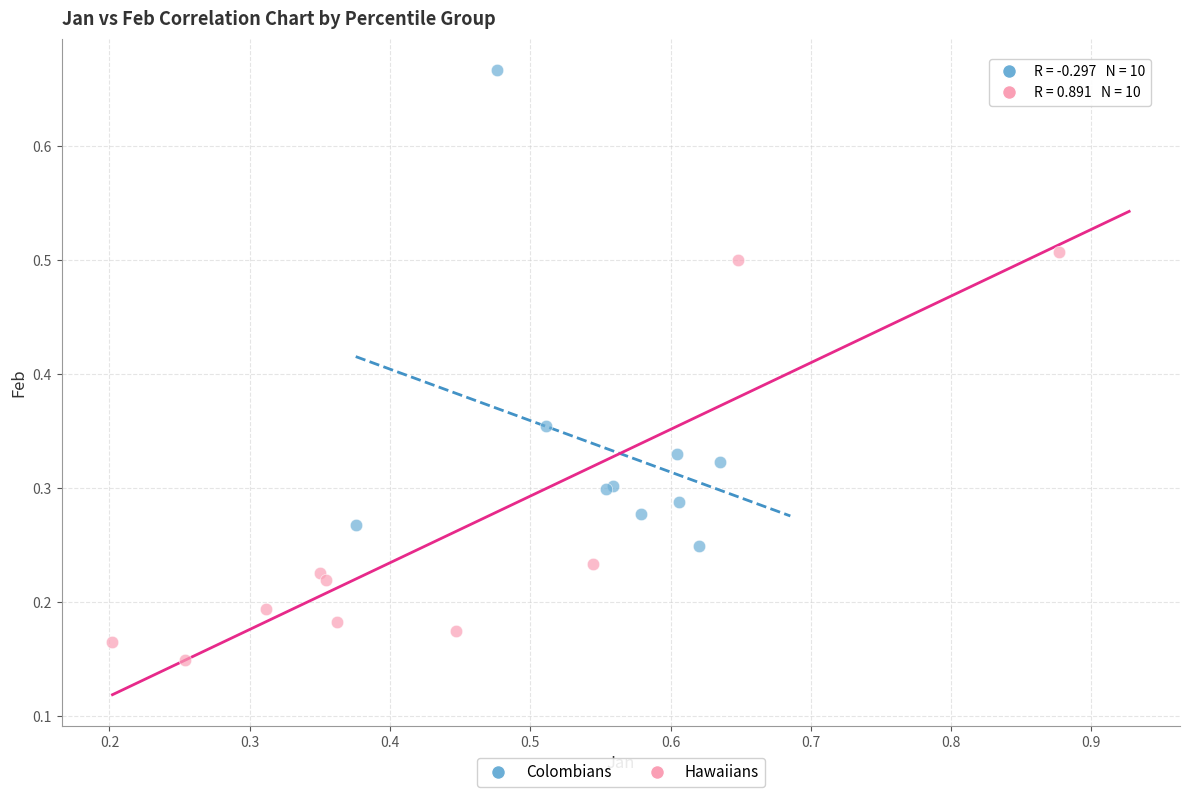

Which series has the widest spread of Y values?

Colombians